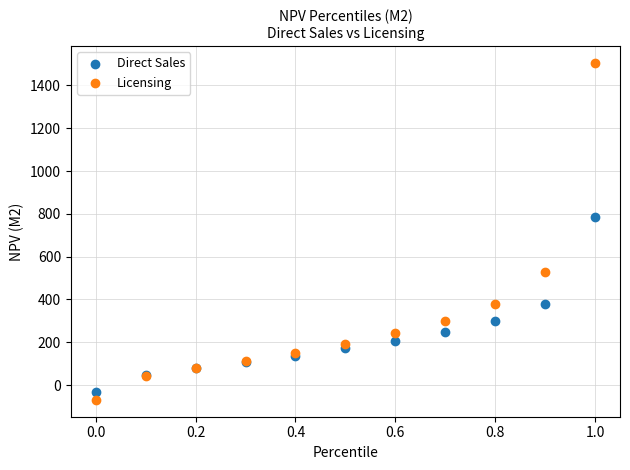

Across all series, what Y value is closest to 717?

786.4